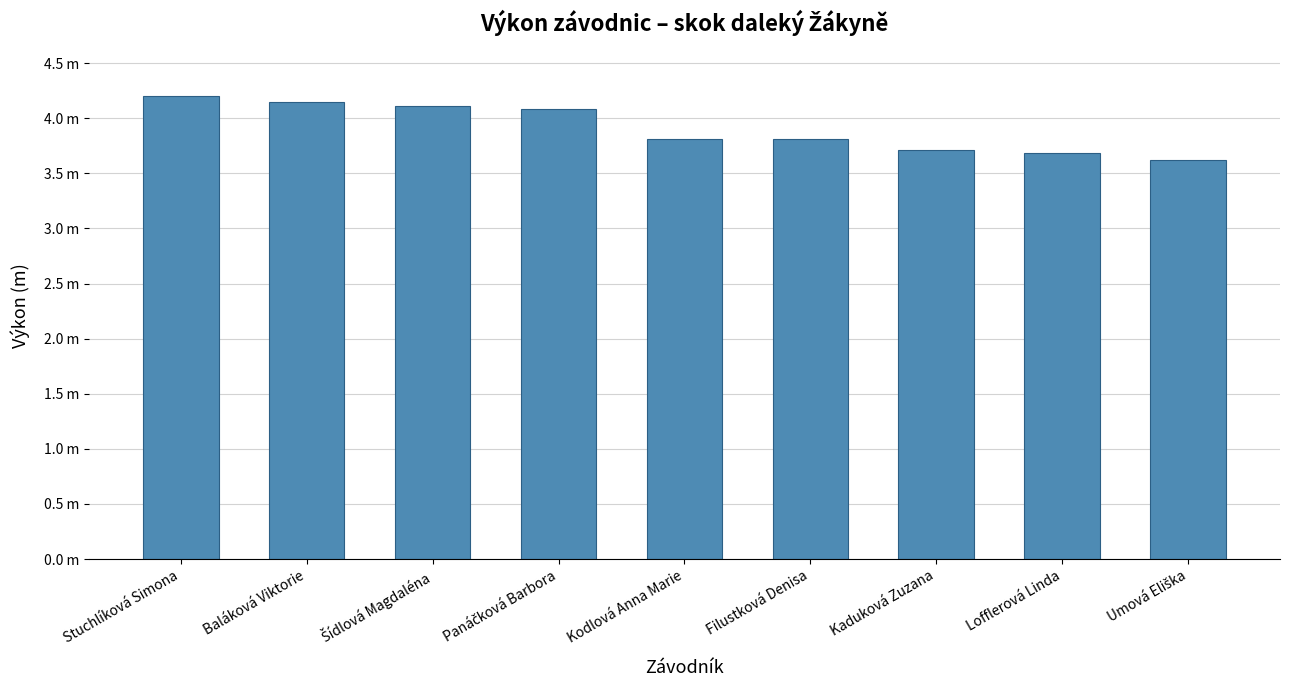

Rank the categories by value from lowest to highest.

Umová Eliška, Lofflerová Linda, Kaduková Zuzana, Kodlová Anna Marie, Filustková Denisa, Panáčková Barbora, Šídlová Magdaléna, Baláková Viktorie, Stuchlíková Simona